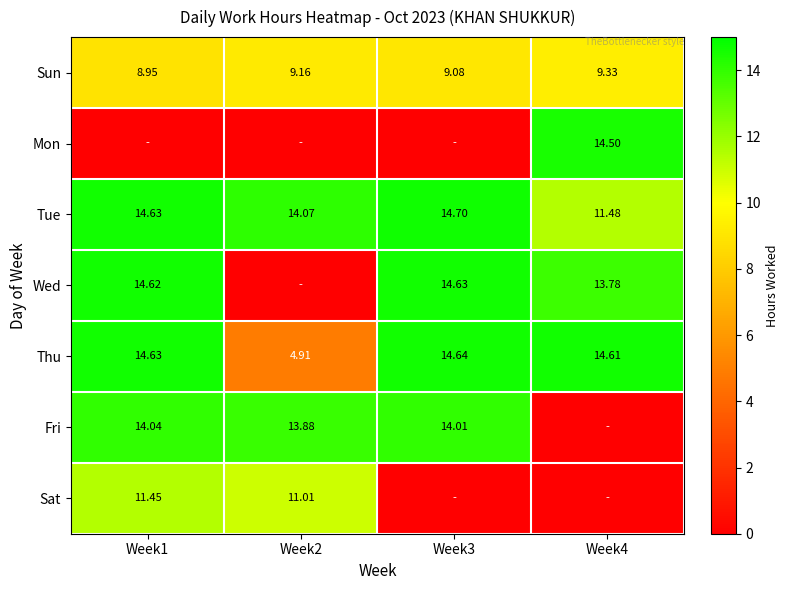

What is the average value of the Sun series?

9.1